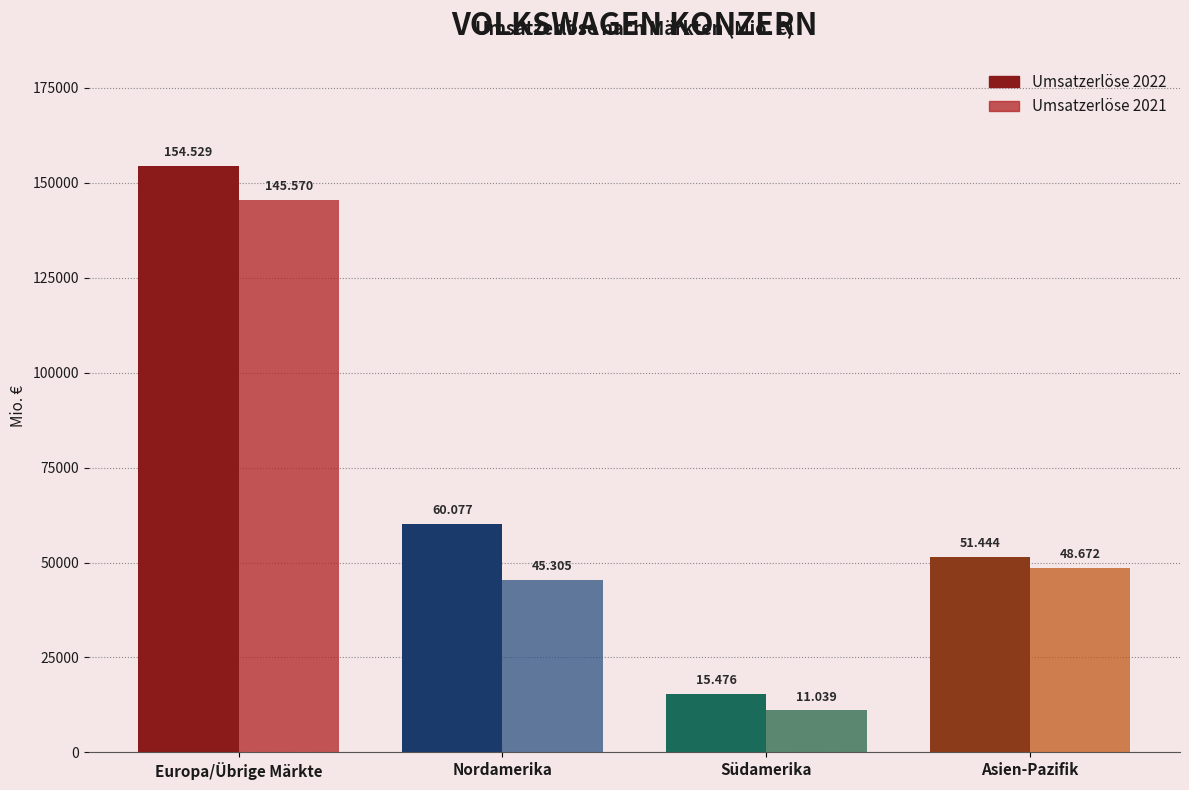

At which label is Umsatzerlöse 2022 closest to 85002?

Nordamerika